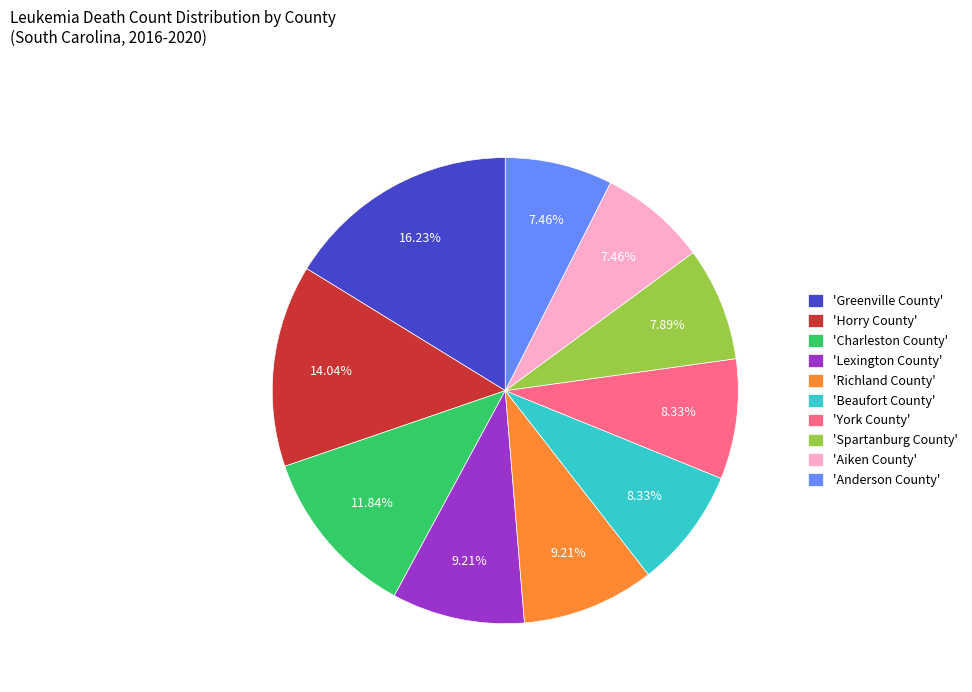

What is the largest slice in the pie chart?

'Greenville County'